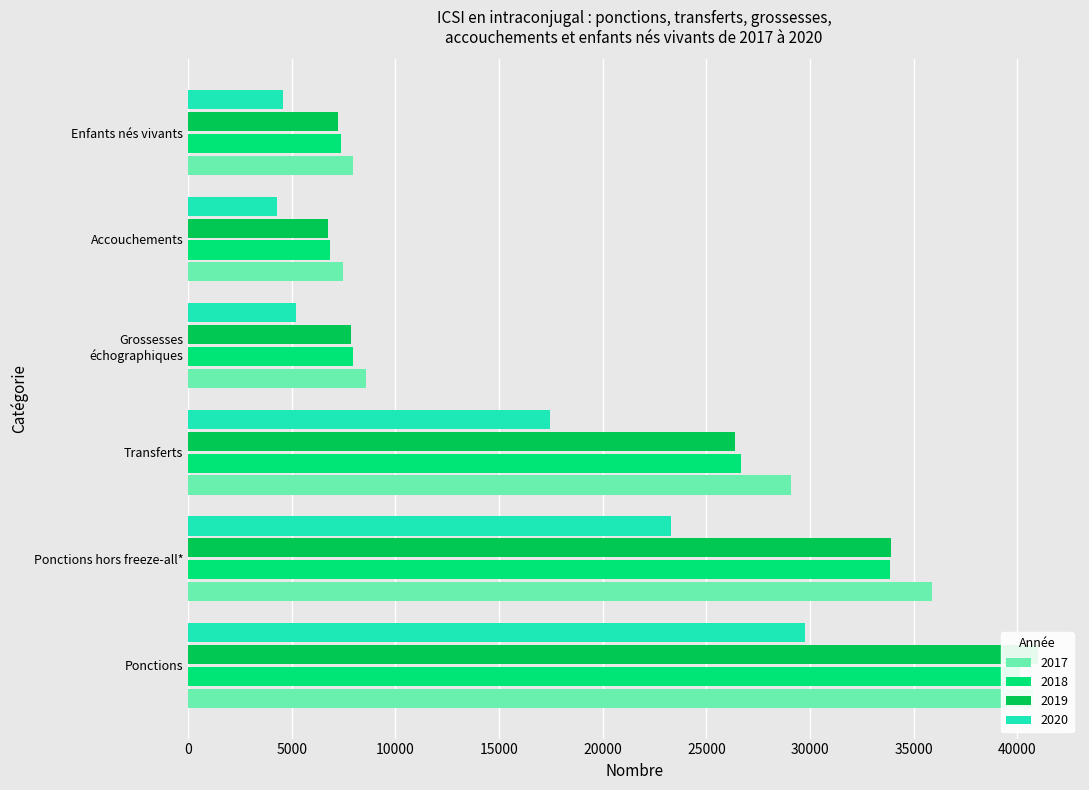

What are all the series names shown in the legend?

2017, 2018, 2019, 2020